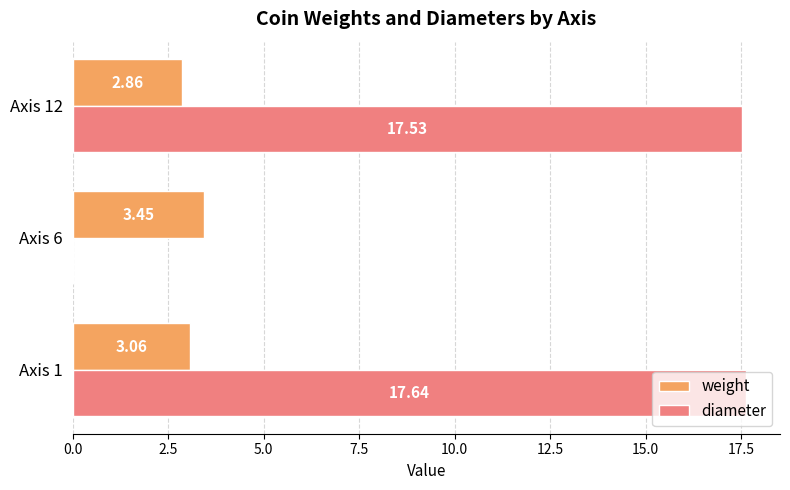

Between Axis 6 and Axis 12, which series saw the biggest shift?

diameter